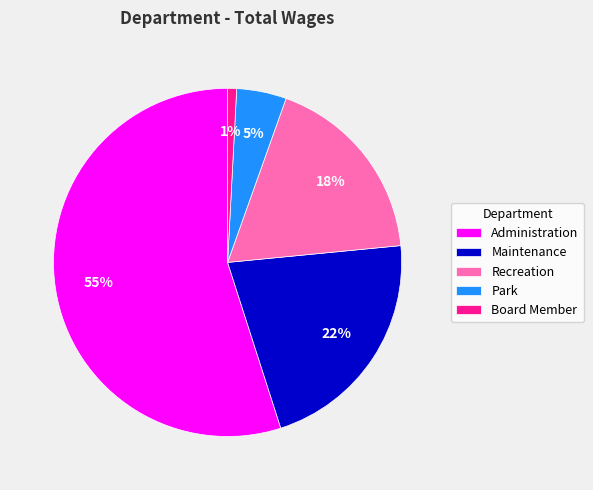

Between Administration and Park, which is larger?

Administration